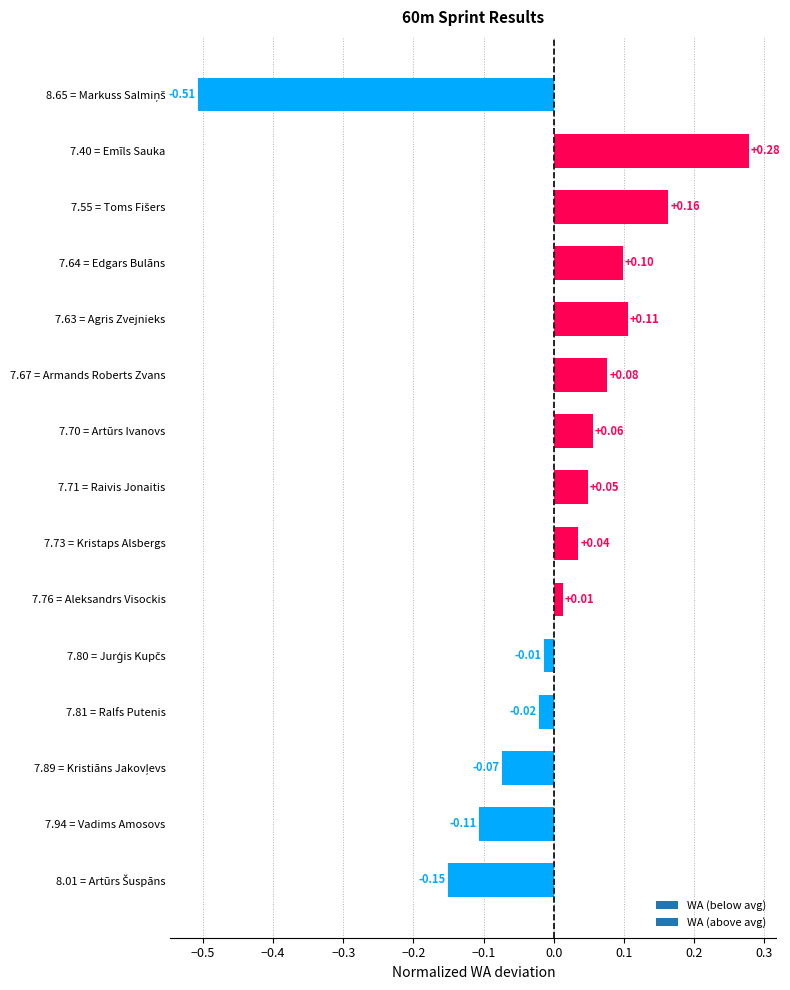

What is the difference between the maximum and second lowest values?

0.4